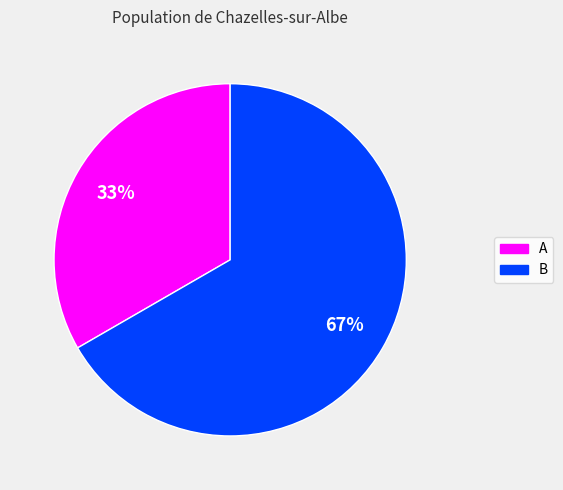

What is the ratio of the value at A to the value at B?

0.5